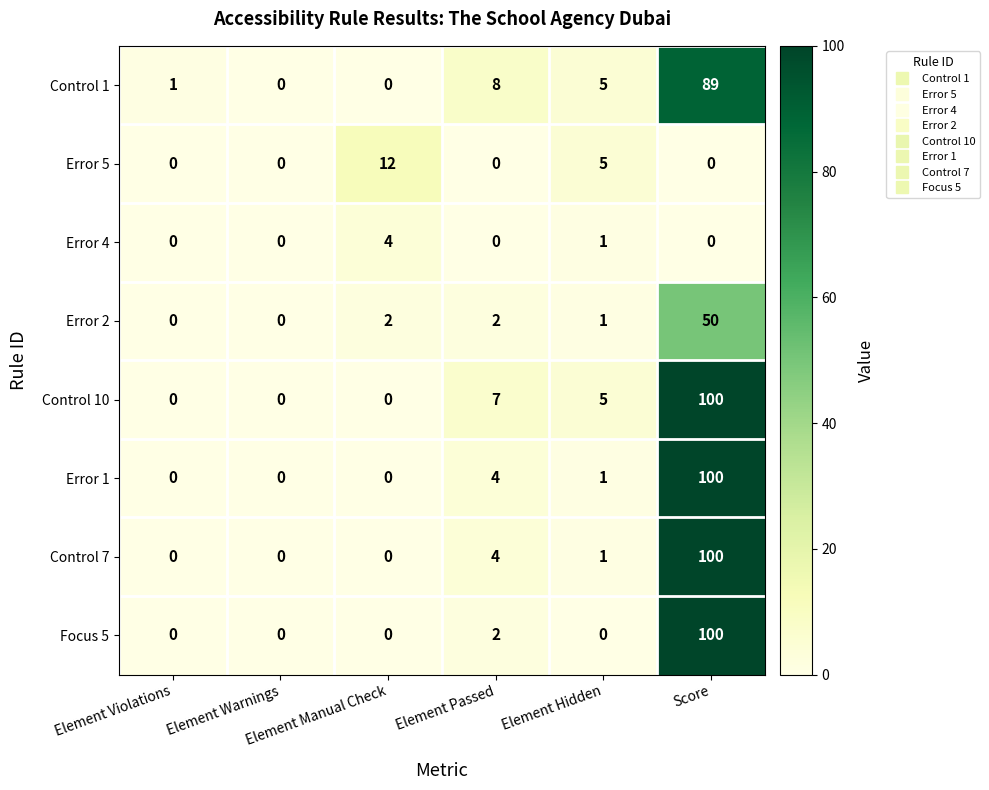

How many Error 4 values are between 0 and 1?

5